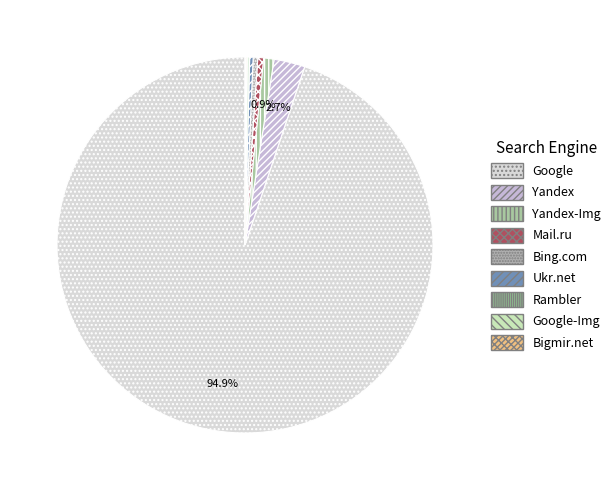

The Mail.ru slice represents 8% of the pie. True or false?

False